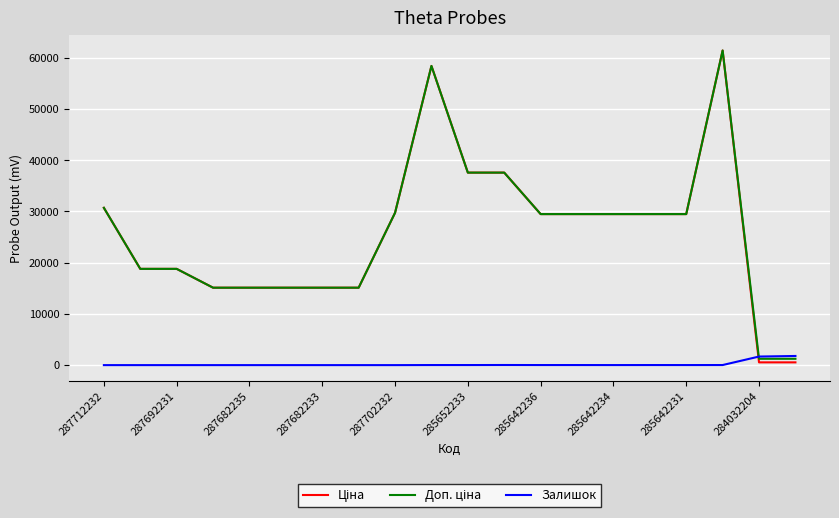

What is the maximum value shown in the chart?

61434.3